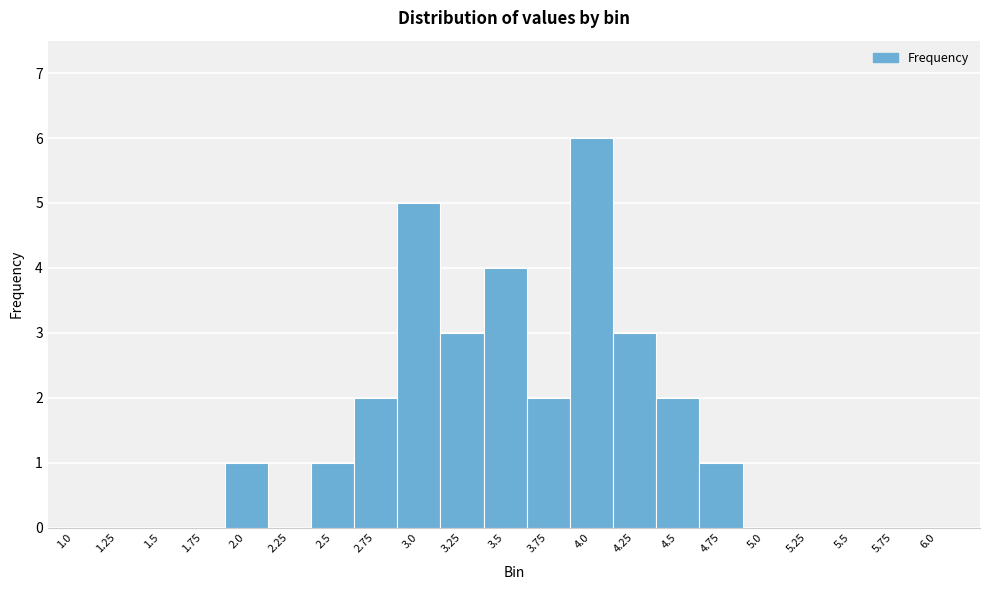

Which range on the x-axis has the tallest bar?

3.875 to 4.125